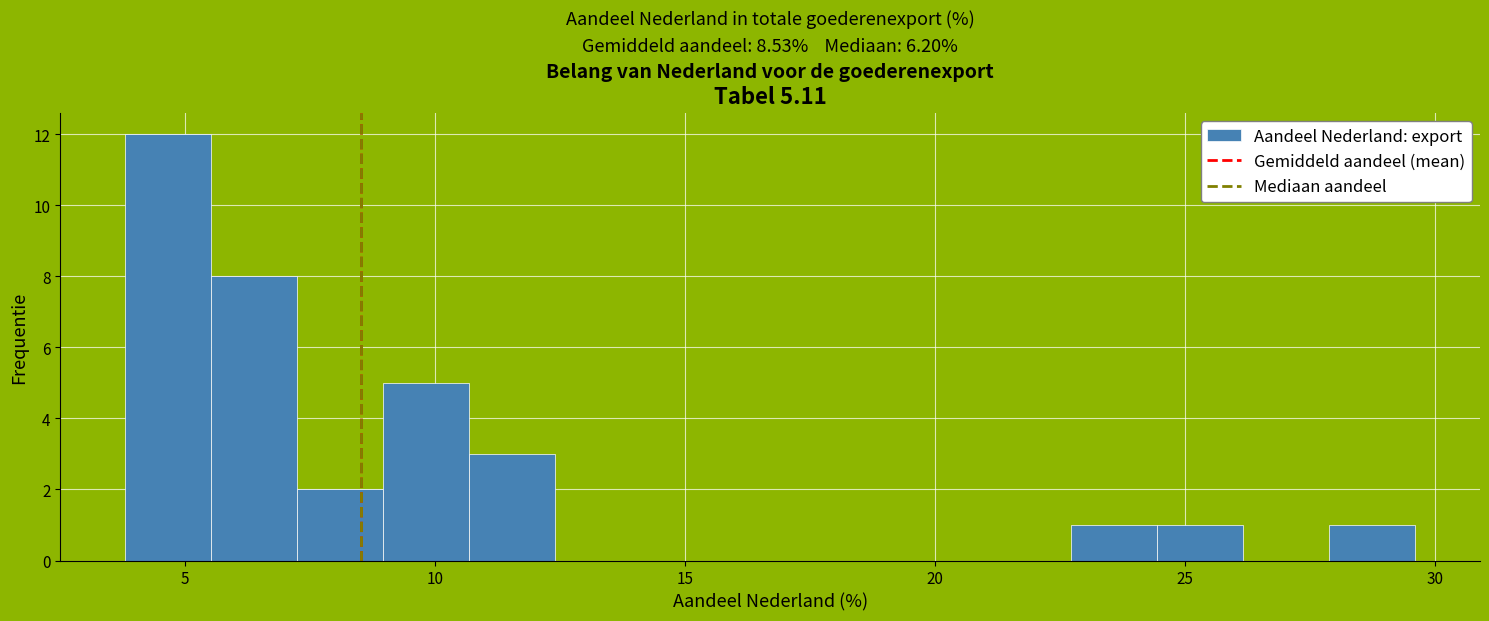

Around what value on the x-axis is the tallest bar? Give the approximate position of its centre, as read against the axis.

4.5